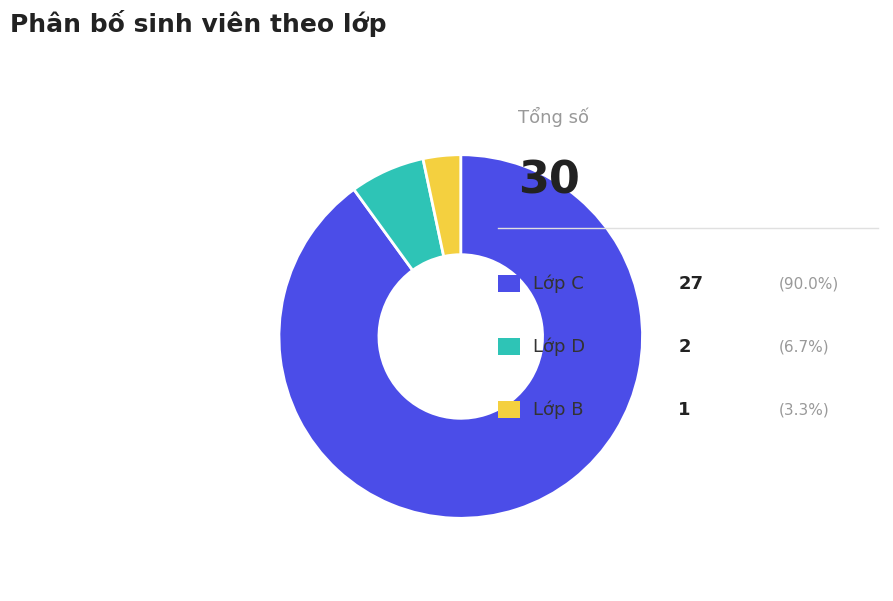

Does any single category account for the majority?

Yes